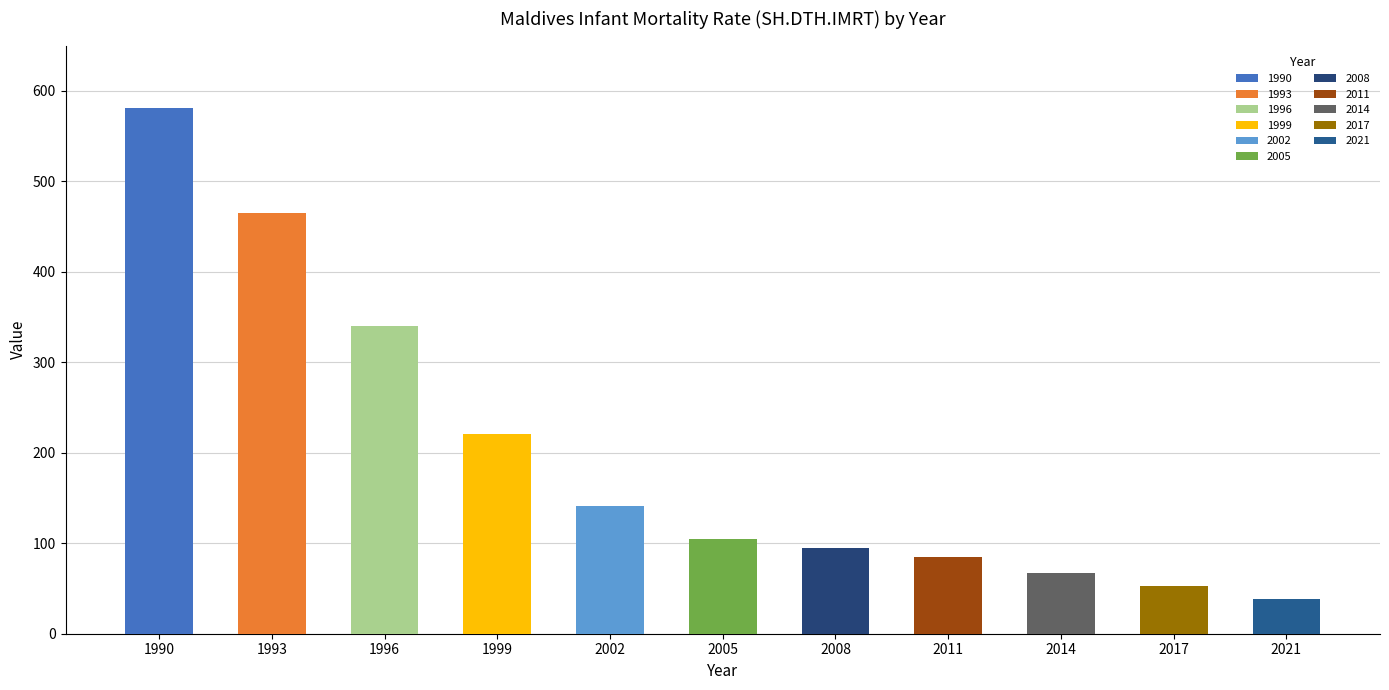

Does the chart contain any negative values?

No